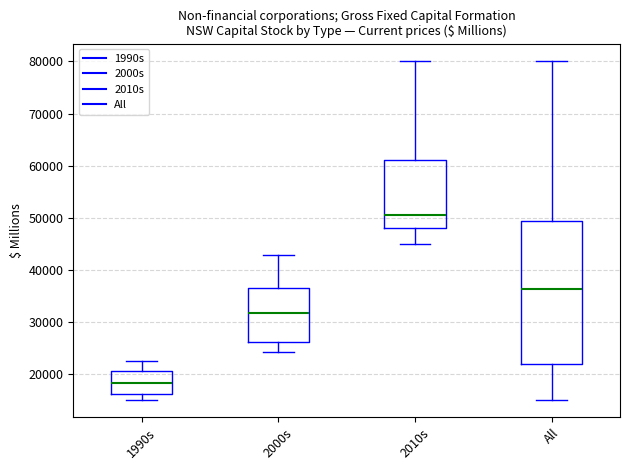

Reading left to right, transcribe this box plot: for each box, give where its median line is, the range the box spans, and where its two whiskers end, as read against the y-axis. The values are not printed on the chart, so give them approximately, as read against the axis.

1990s: median 18000, box 16000 to 21000, whiskers 15000 to 23000
2000s: median 32000, box 26000 to 36000, whiskers 24000 to 43000
2010s: median 51000, box 48000 to 61000, whiskers 45000 to 80000
All: median 36000, box 22000 to 49000, whiskers 15000 to 80000